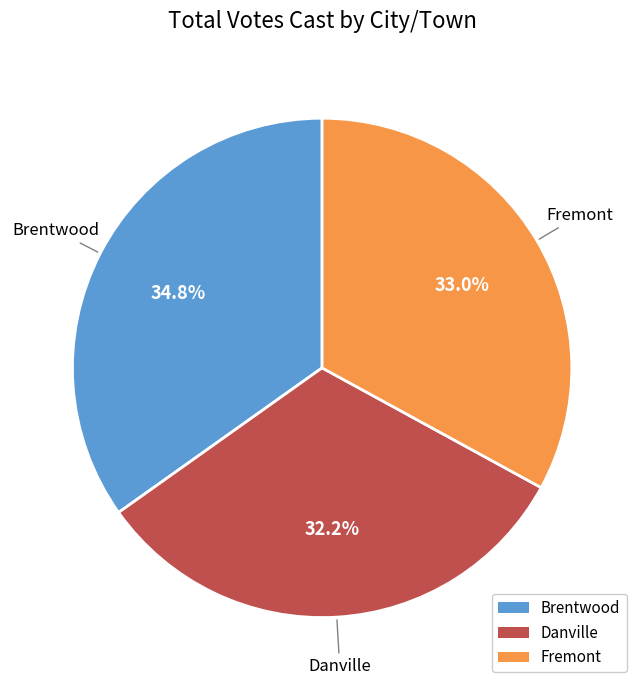

Which has a higher value, Brentwood or Danville?

Brentwood